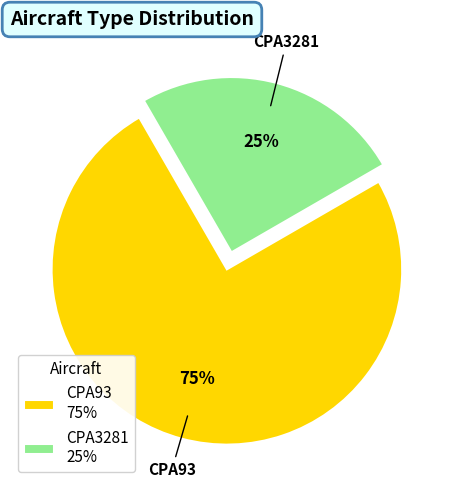

Does any single category account for the majority?

Yes